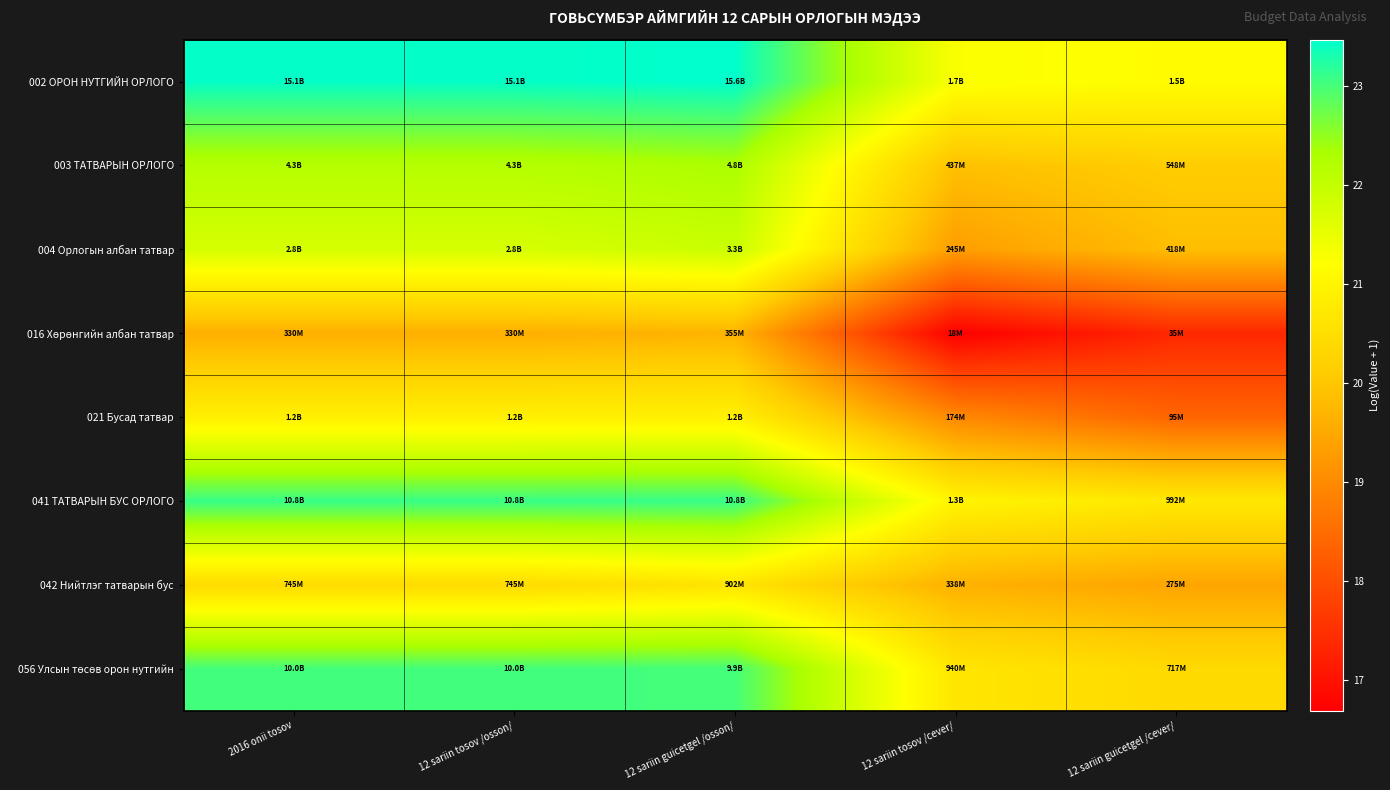

How many data points does each series have?

5